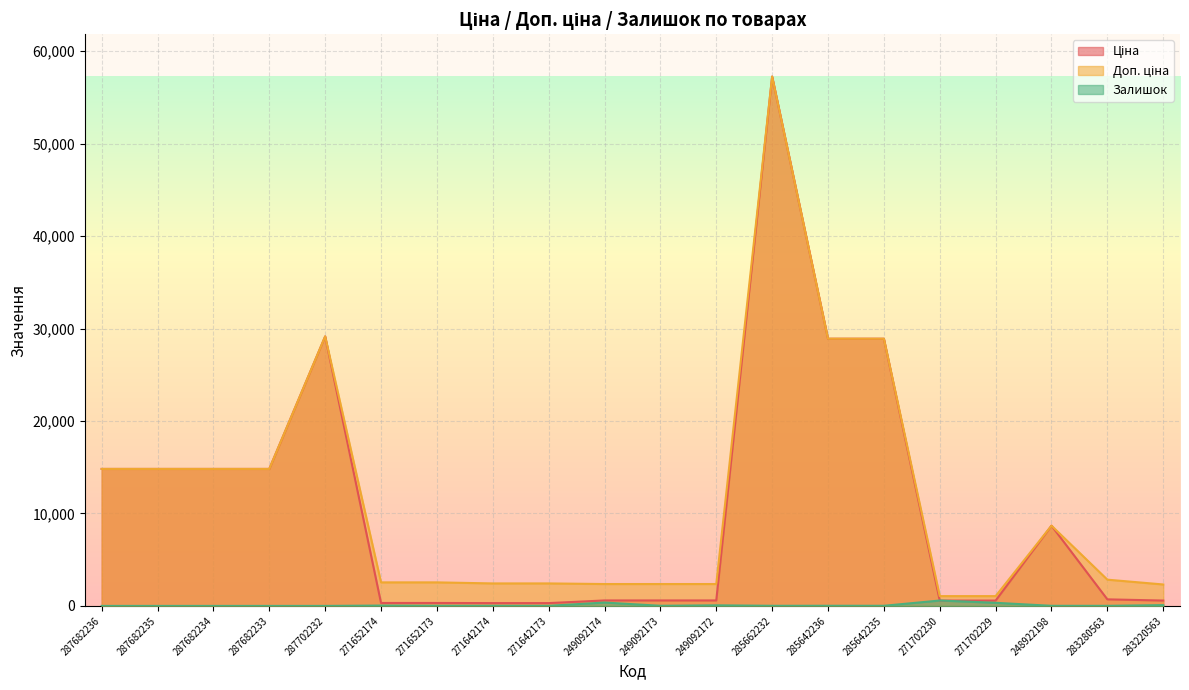

True or false: Доп. ціна and Залишок intersect in this chart.

False